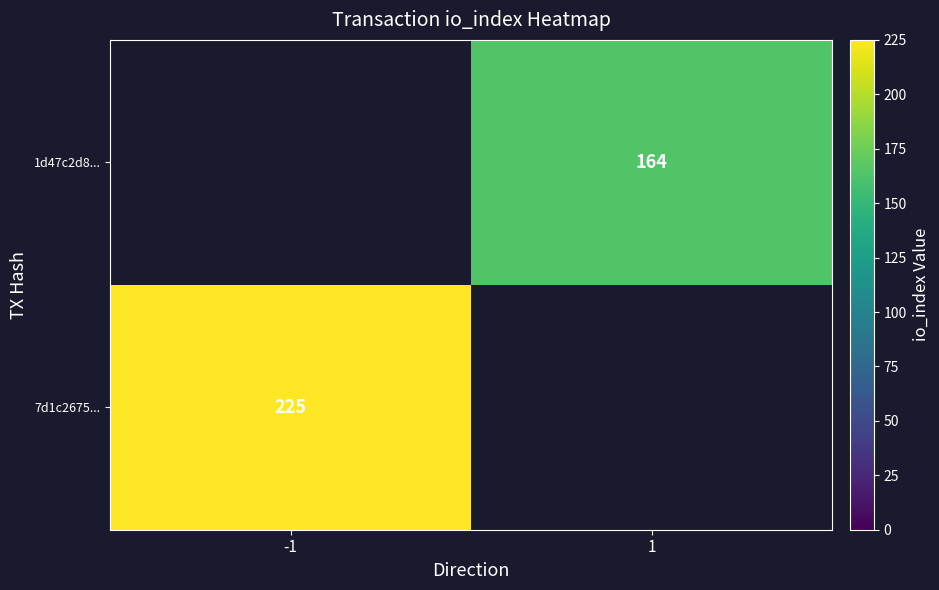

Is it true that 7d1c2675... equals 93 at -1?

False